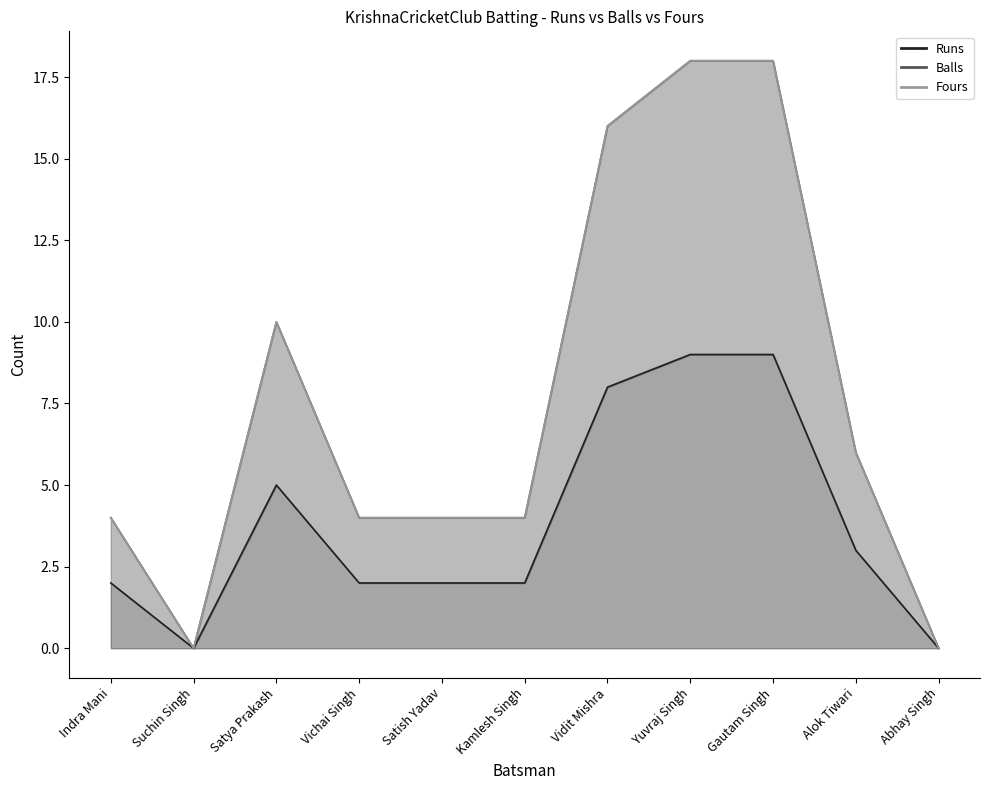

Which series changed the most between Satish Yadav and Vidit Mishra?

Balls